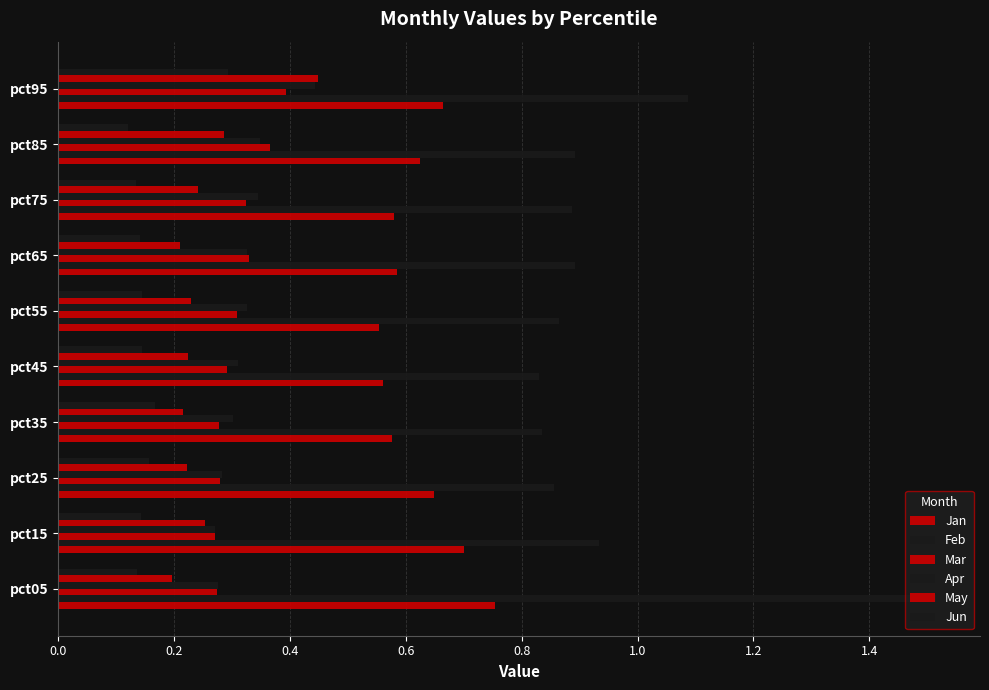

How many data points does each series have?

10